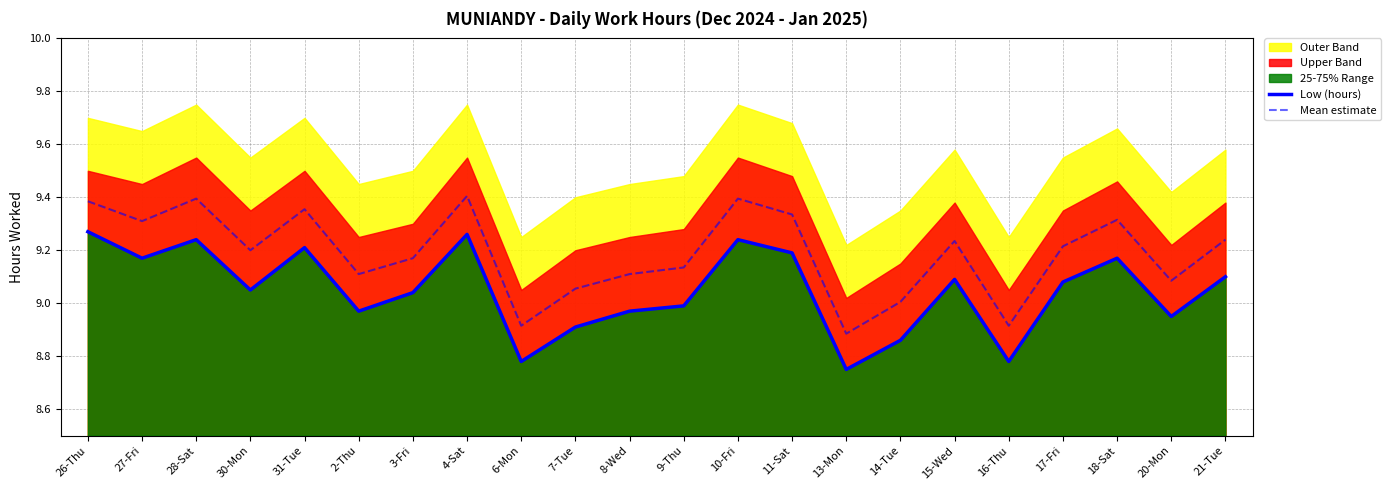

Which category has the lowest value across all series?

13-Mon